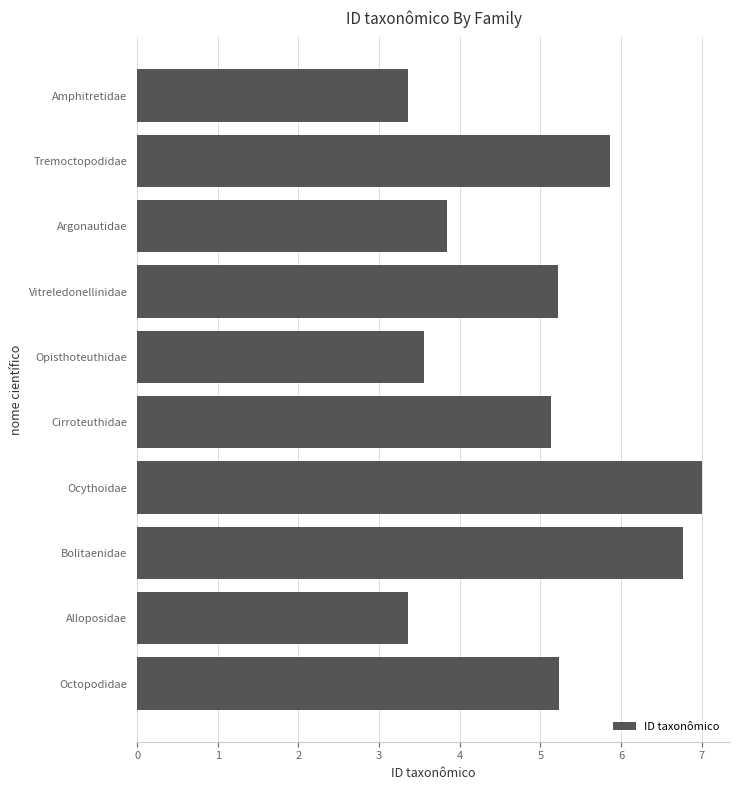

True or false: the data shows 5.2 at Octopodidae.

True